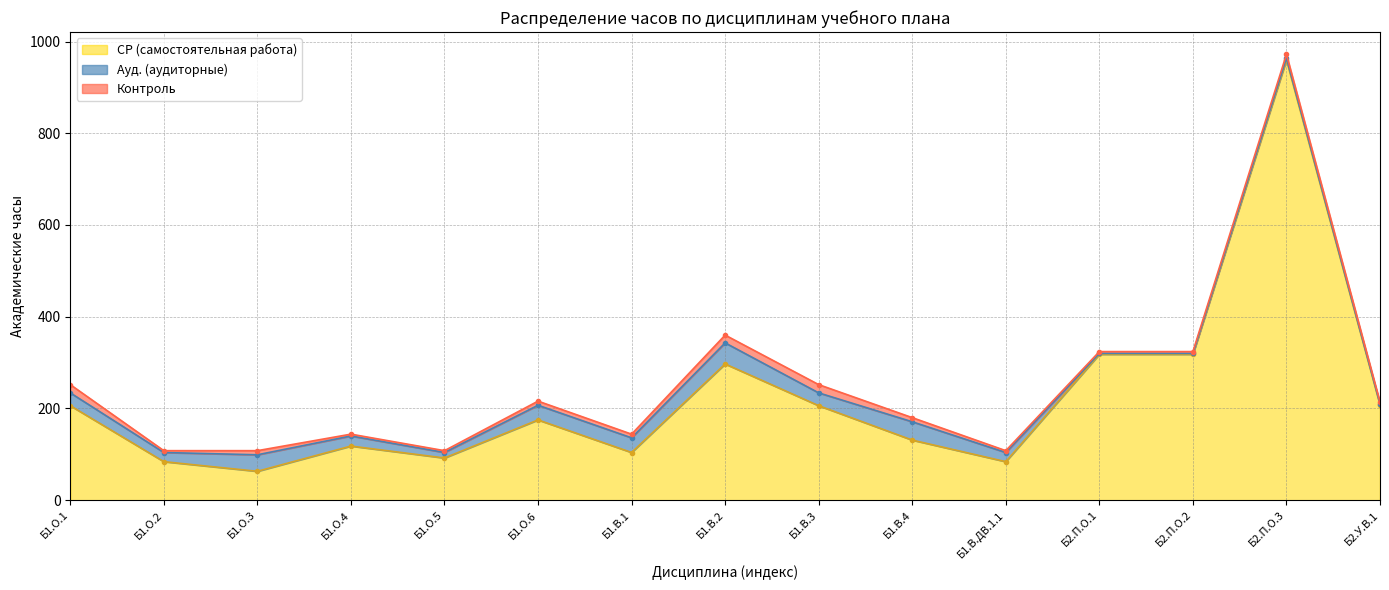

What is the value of the Ауд. (аудиторные) point at the 5th from the left?

12